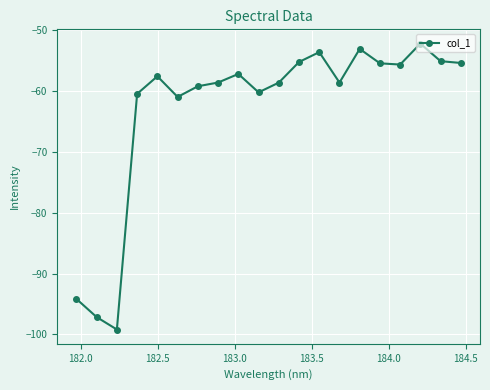

What is the difference between the maximum and minimum values?

46.9